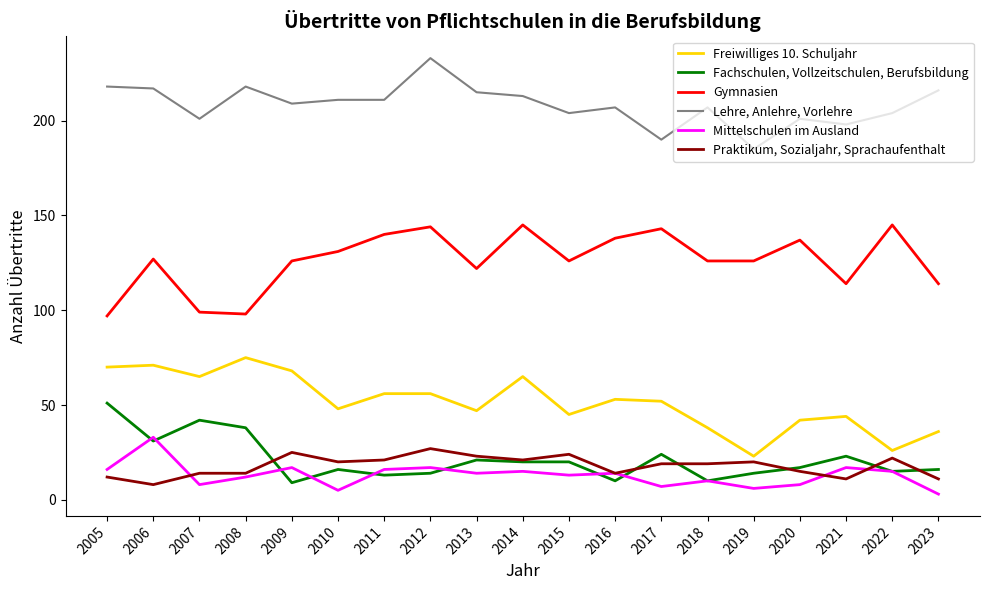

The value of Gymnasien at 2011 is 219. True or false?

False